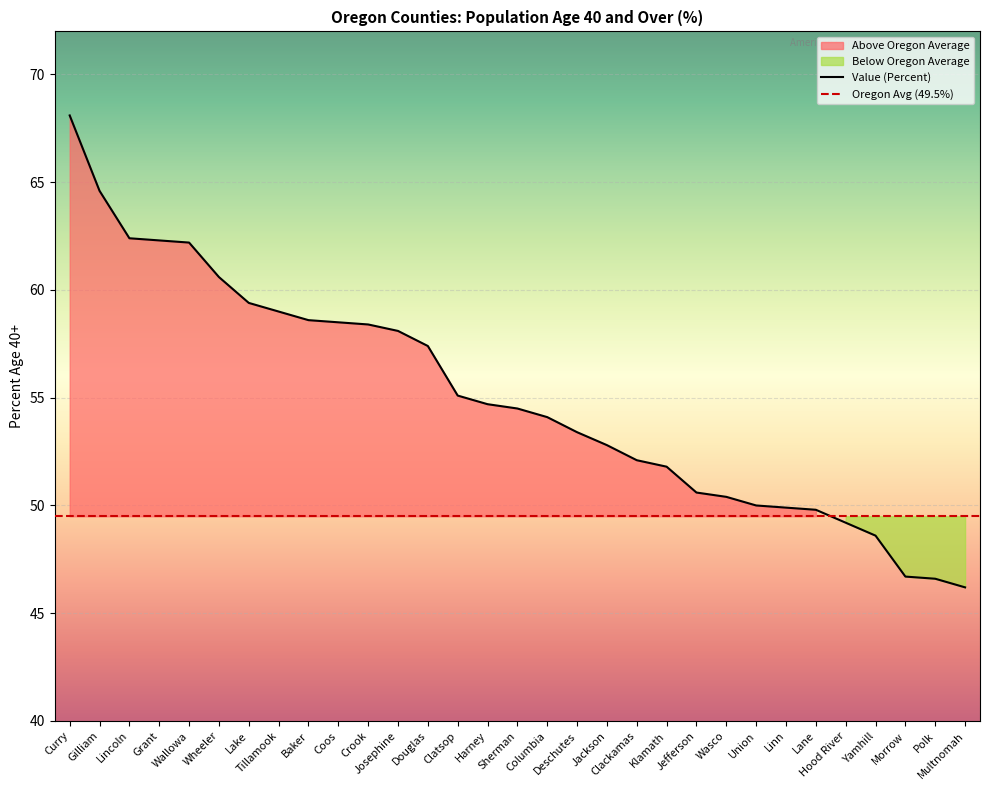

What is the change in value from Wasco to Lane?

-0.6